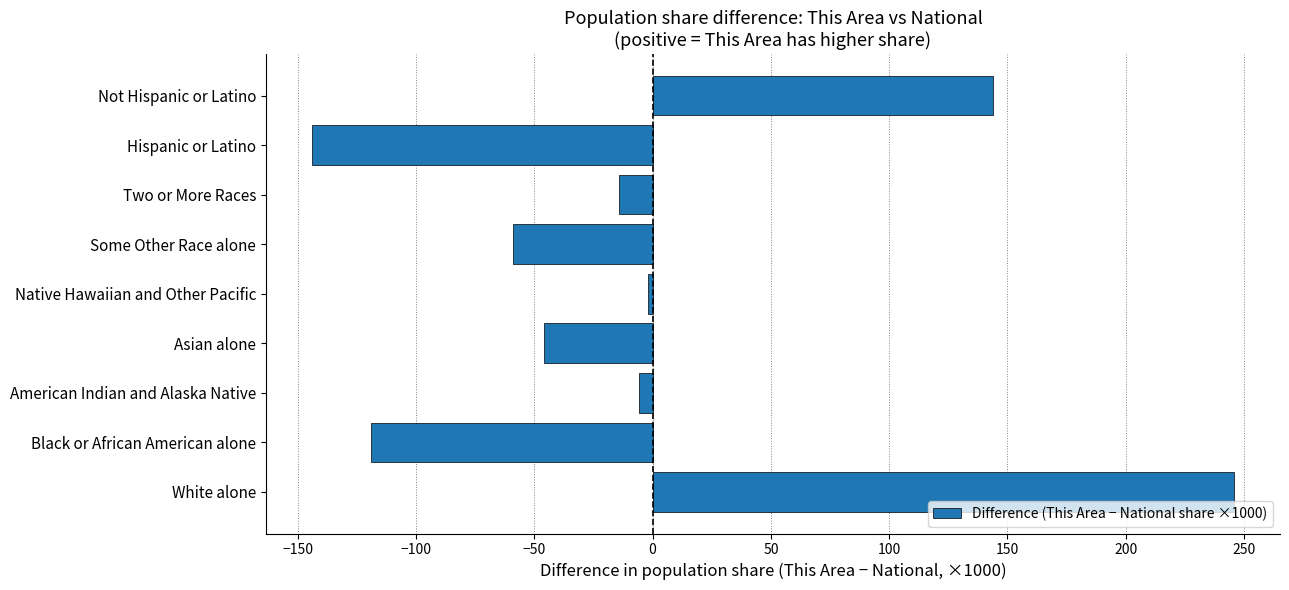

How many positive values are there?

2